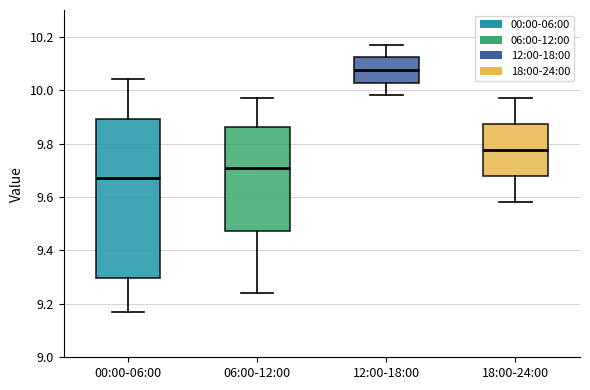

Comparing the boxes themselves (not the whiskers), which one is the tallest?

00:00-06:00